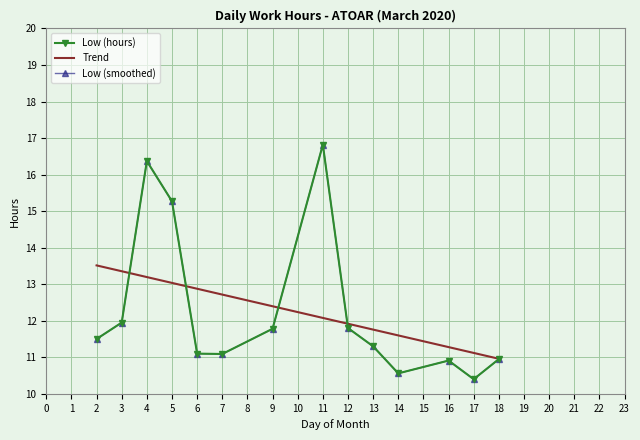

What is the ratio of the value at 6 to the value at 13?

1.0